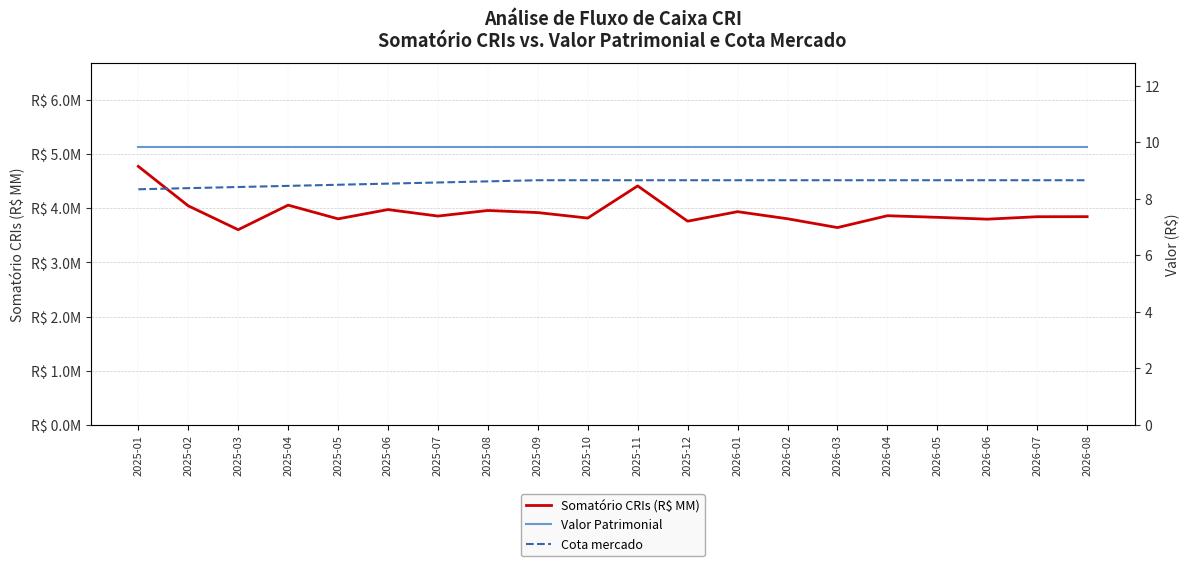

True or false: Cota mercado has more than 0 interior local peaks.

False